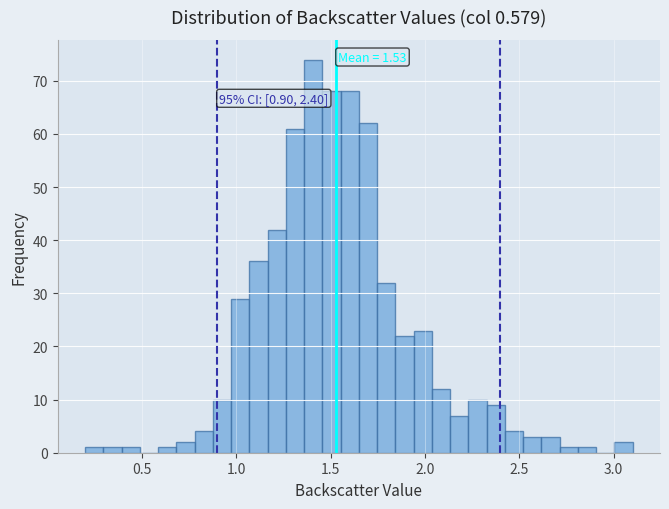

Around what value on the x-axis is the tallest bar? Give the approximate position of its centre, as read against the axis.

1.40